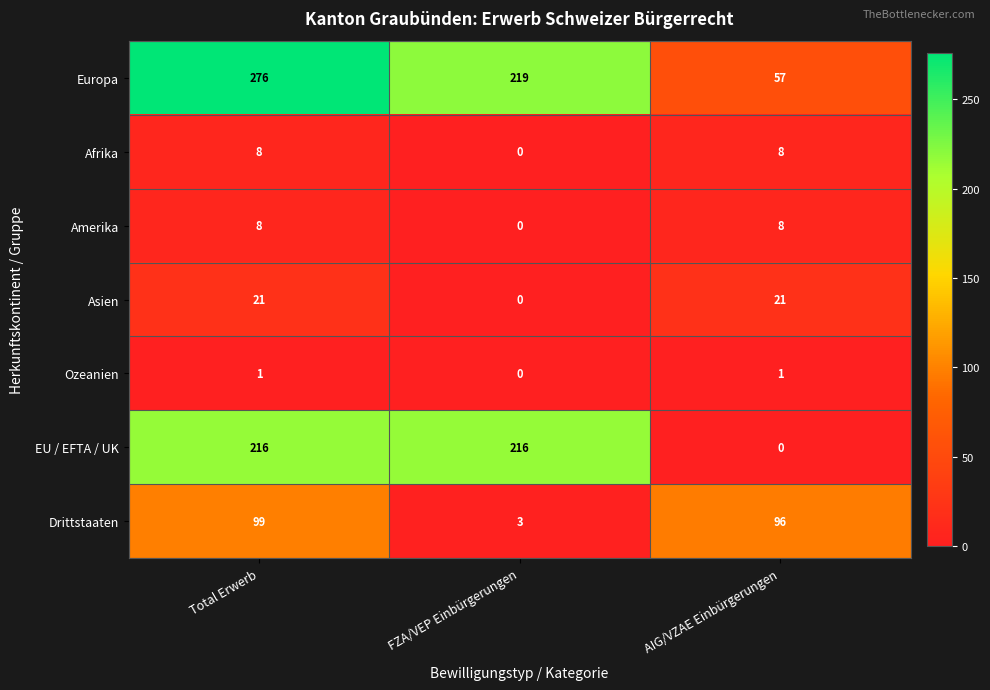

What is the total value across all series at FZA/VEP Einbürgerungen?

438